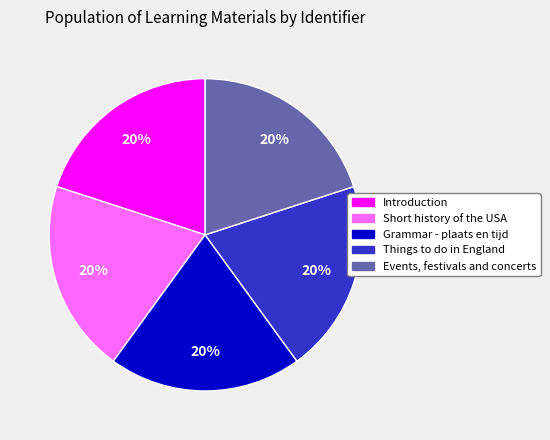

Approximately how many times larger is the value at Things to do in England compared to Events, festivals and concerts?

1.0